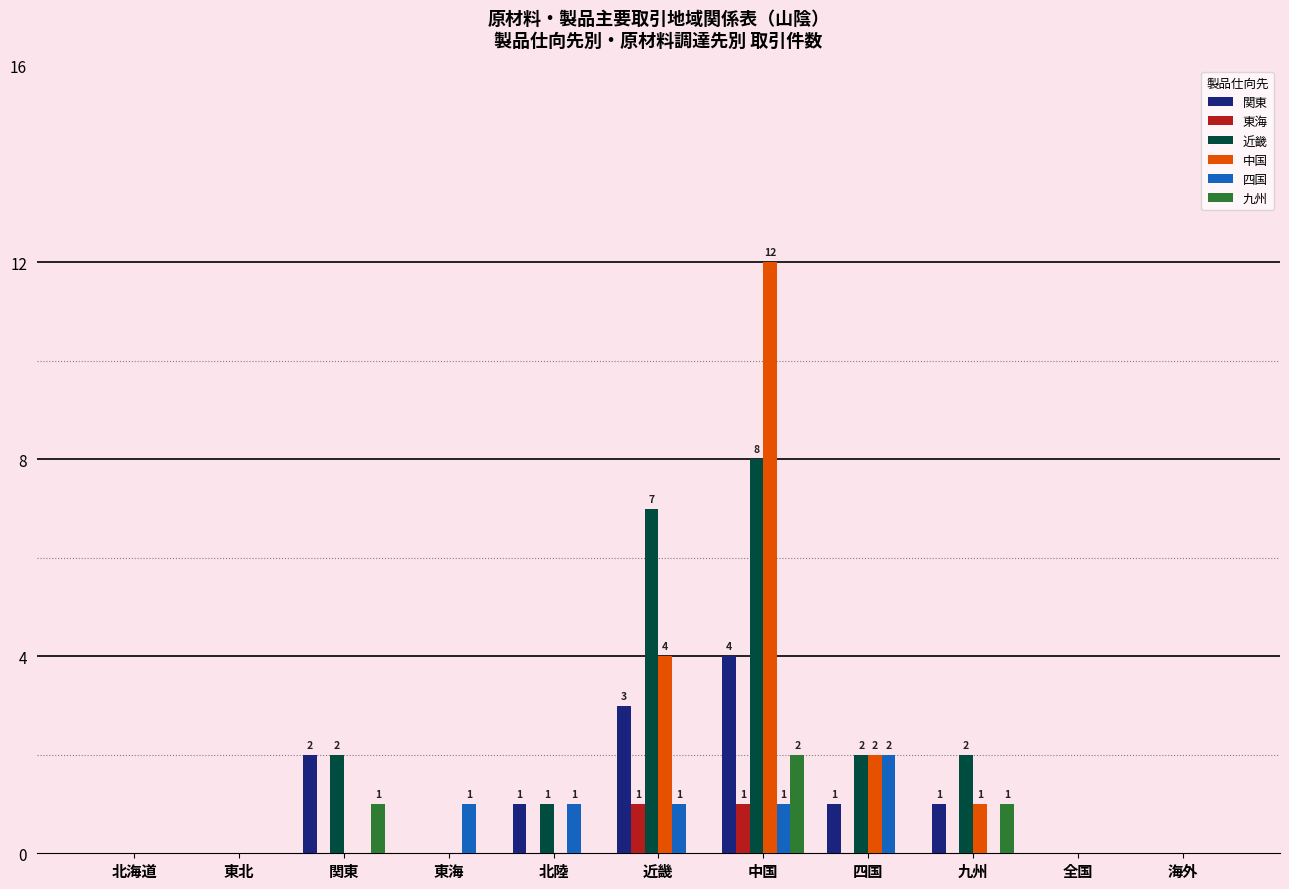

What is the highest value of the 近畿 series?

8